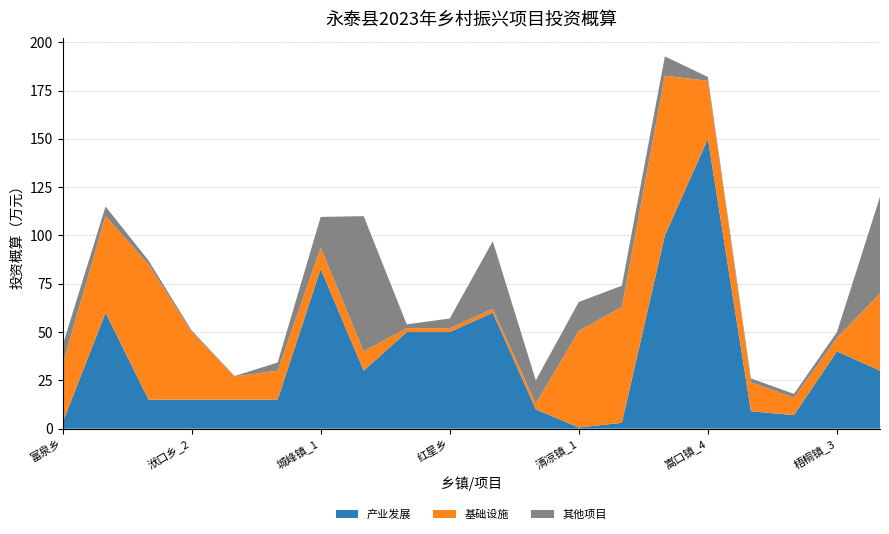

Reading left to right, extract all data points from this chart.

产业发展: 3.0	60.0	15.0	15.0	15.0	15.0	82.7	30.0	50.0	50.0	60.0	10.0	0.6	3.0	100.0	150.0	9.0	7.0	40.0	30.0
基础设施: 30.0	50.0	70.0	35.0	12.0	15.0	11.0	10.0	2.0	2.0	2.0	3.0	50.0	60.0	82.7	30.0	15.0	9.0	7.0	40.0
其他项目: 10.0	5.0	2.0	0.8	0.2	4.2	15.9	70.0	2.0	5.0	35.0	12.0	15.0	11.0	10.0	2.0	2.0	2.0	3.0	50.0